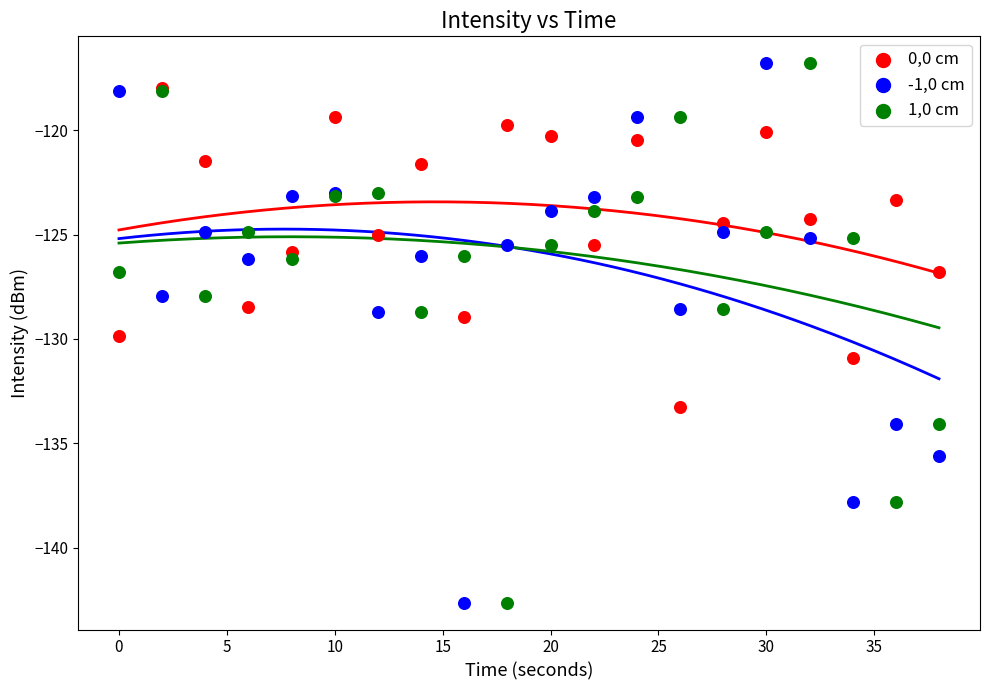

What are all the series names shown in the legend?

0,0 cm, -1,0 cm, 1,0 cm